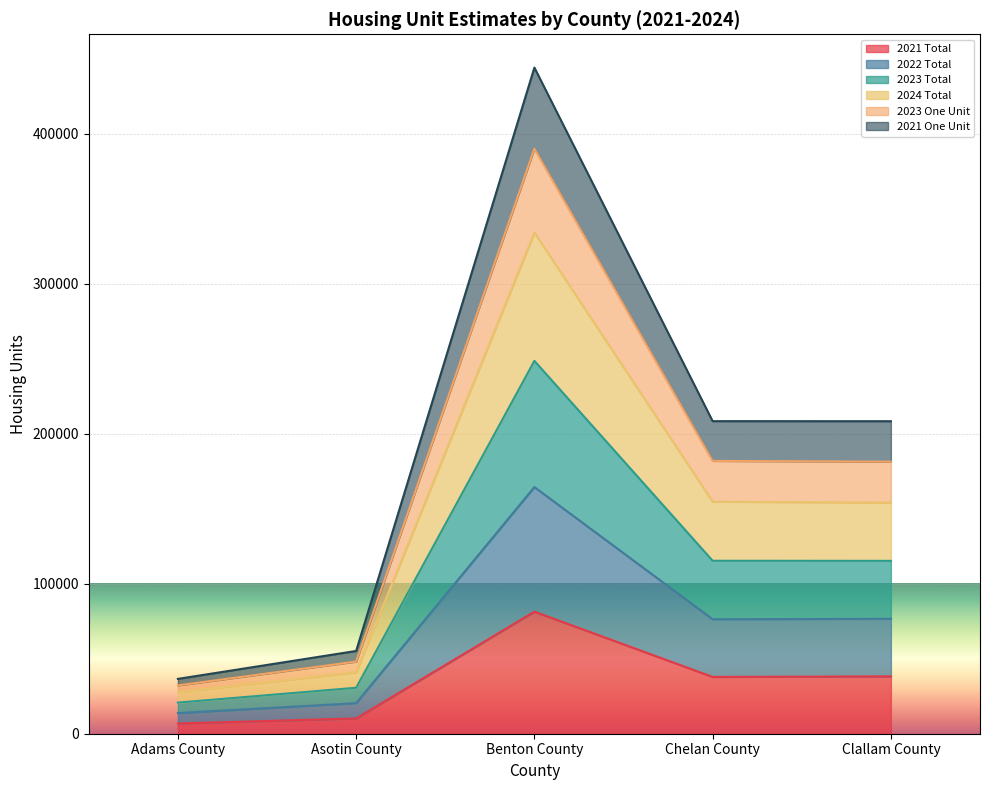

The value of 2021 Total at Benton County is 131530. True or false?

False